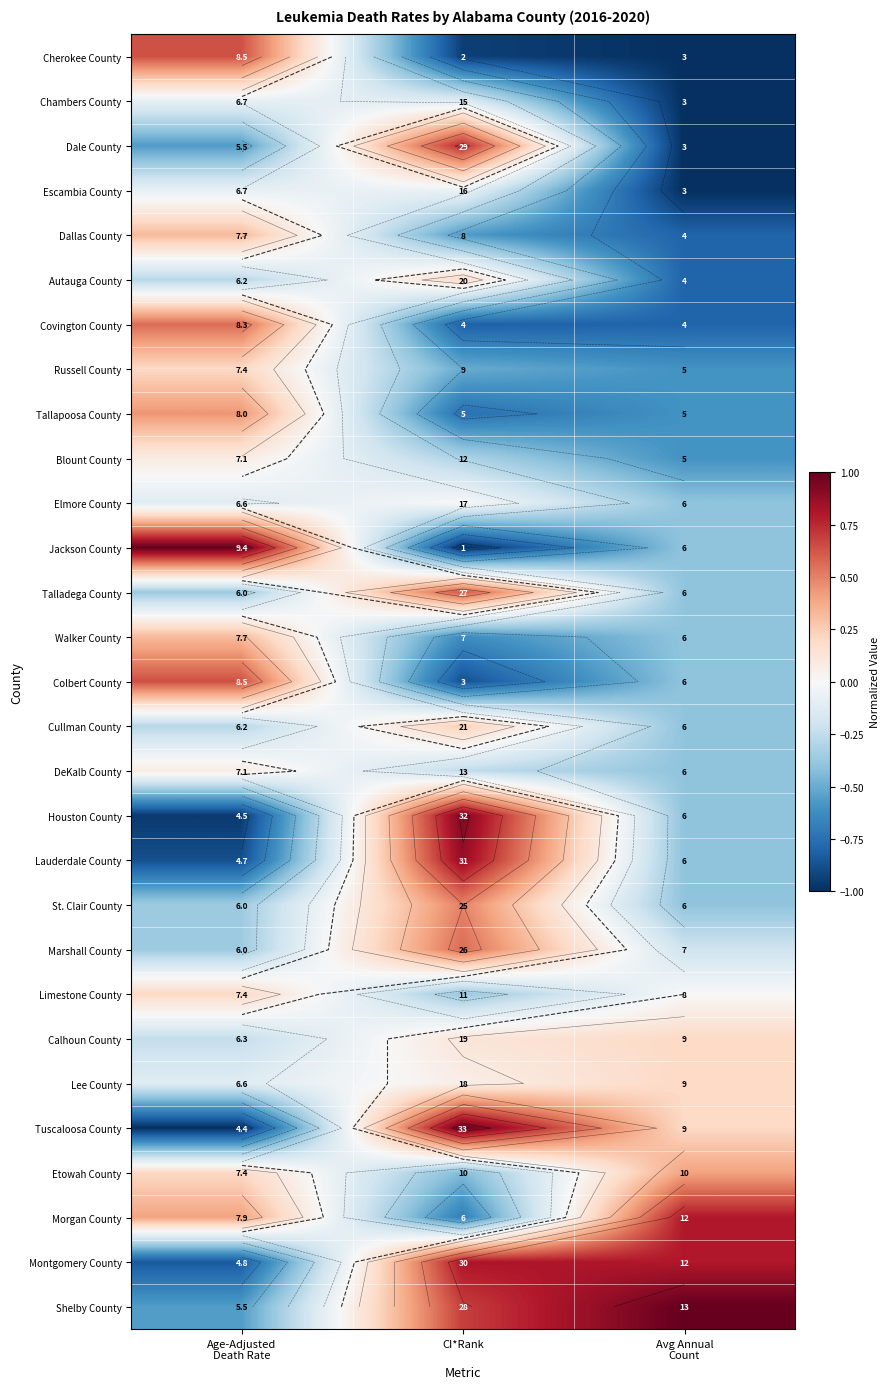

What is the approximate value of Dale County at Age-Adjusted Death Rate?

-0.6